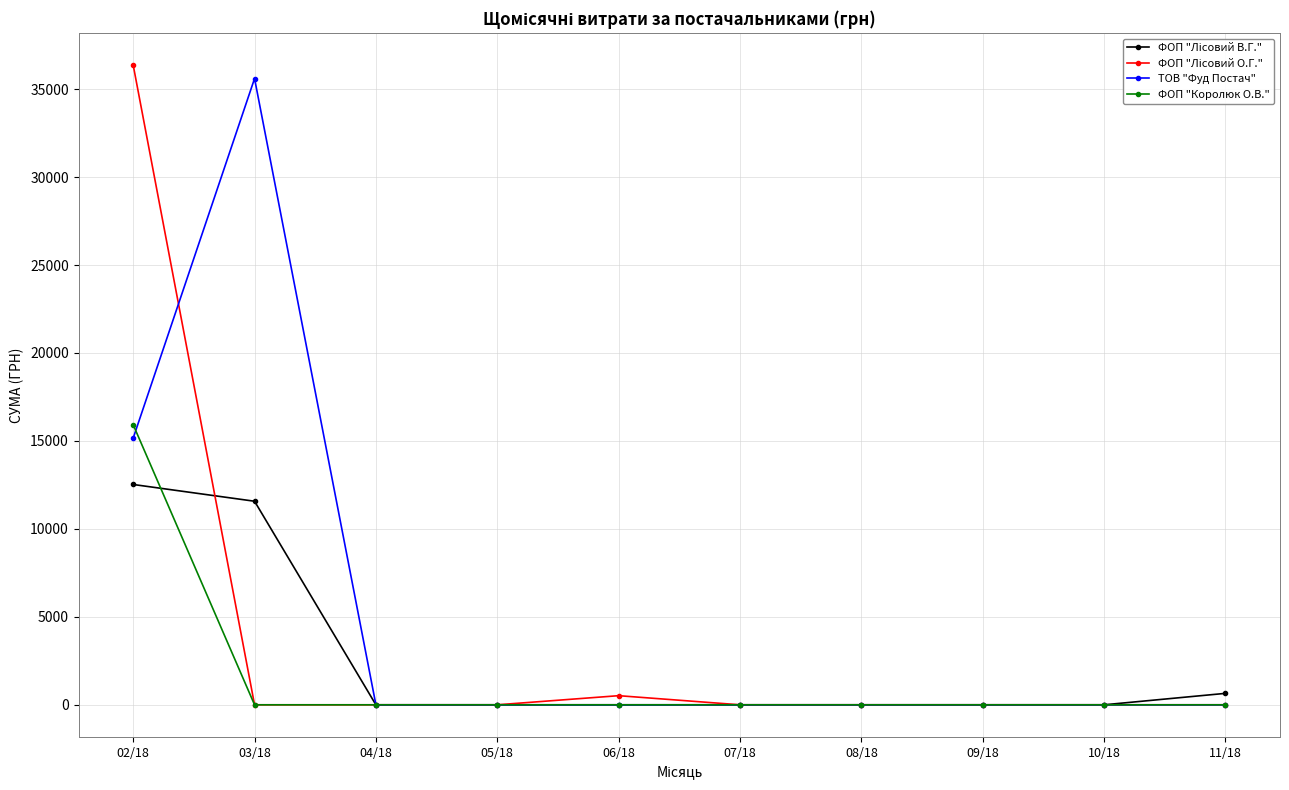

What is the total value across all series at 03/18?

47174.4